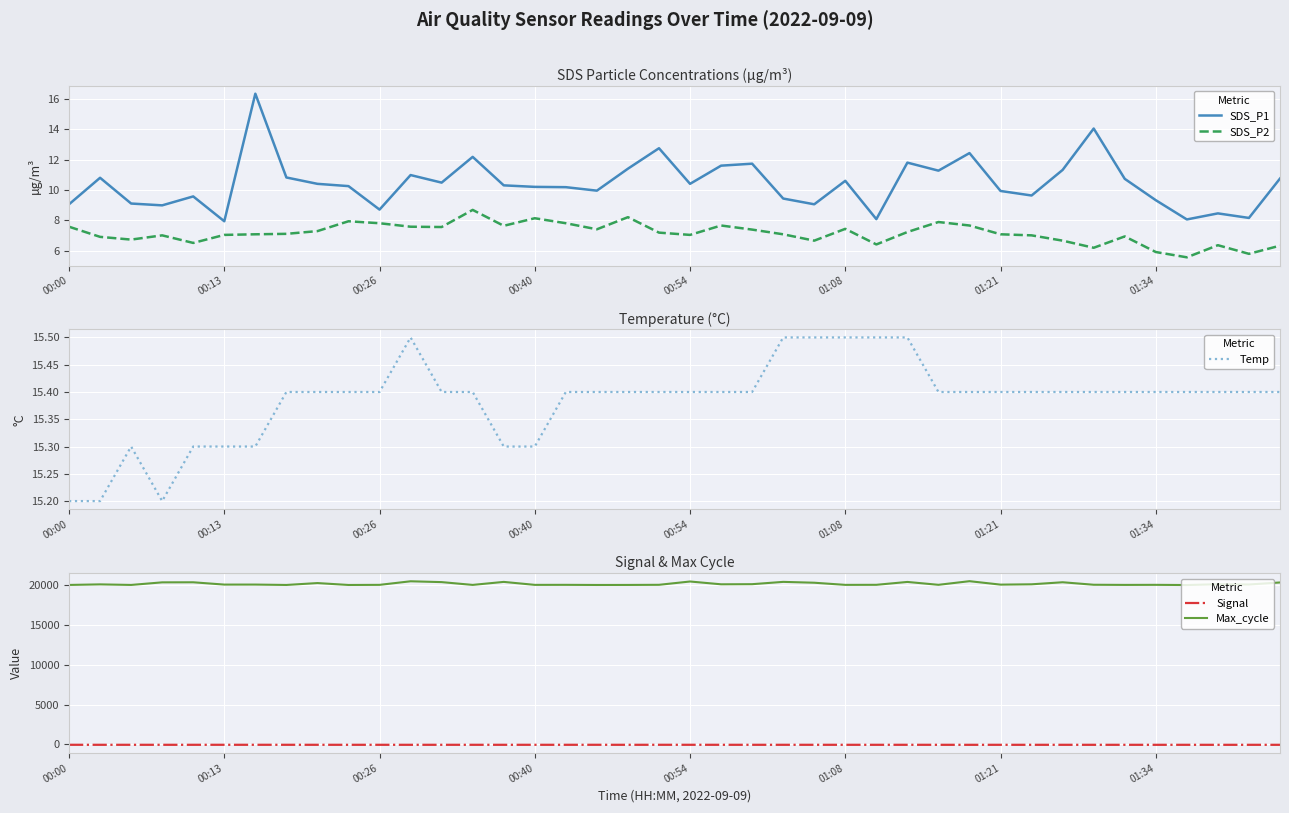

How many distinct data groups are displayed?

5